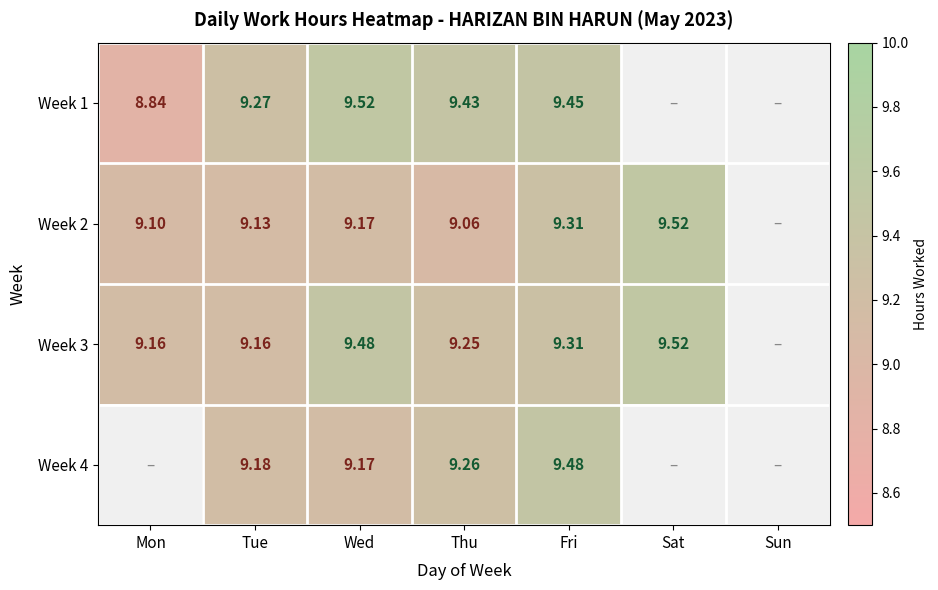

Is the value of Week 2 at Mon greater than the value of Week 3 at Tue?

No